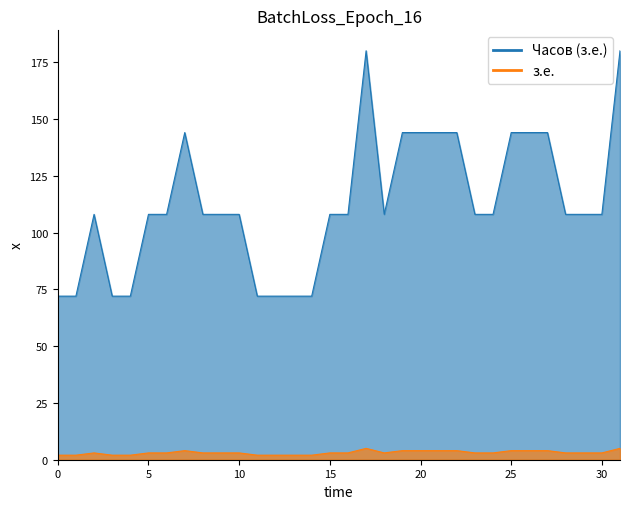

Between Б1.О.05 and Б1.О.20, which series saw the biggest shift?

Часов (з.е.)